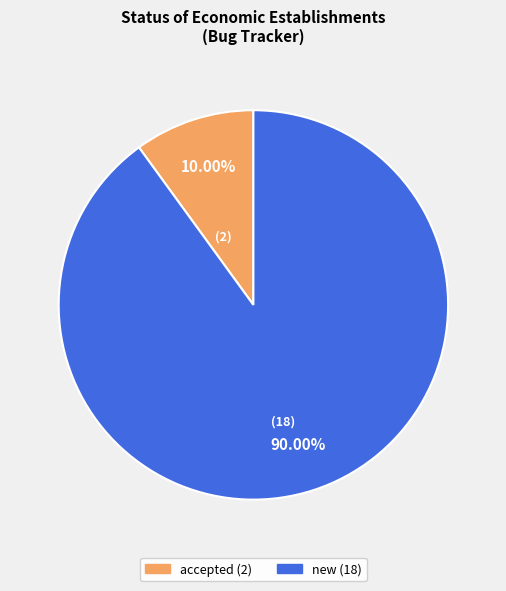

To the nearest percent, what is the average slice percentage?

50%